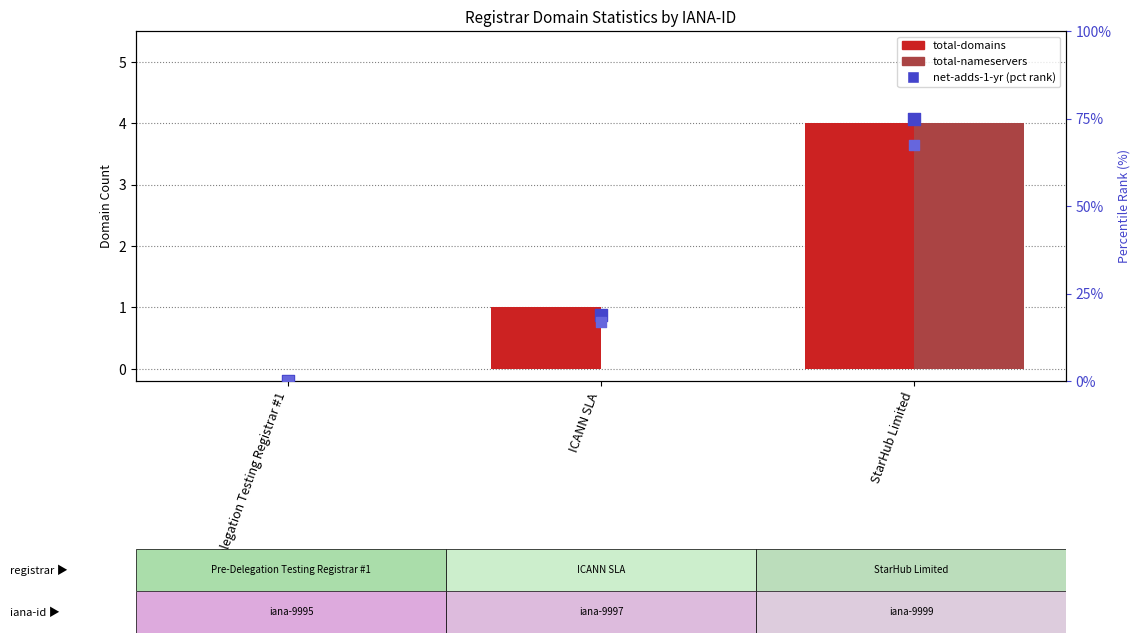

At how many categories does at least one series exceed 4?

2